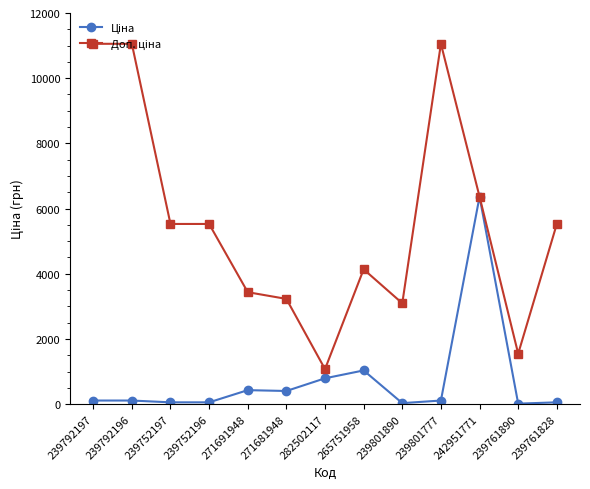

What is the spread (max minus min) of values at 271681948?

2825.2